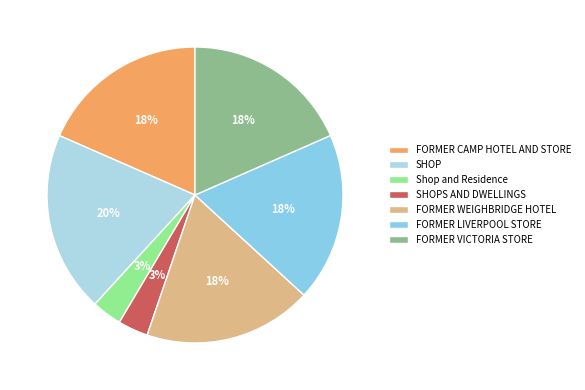

Combined, what portion of the pie is FORMER WEIGHBRIDGE HOTEL and SHOPS AND DWELLINGS?

21.7%